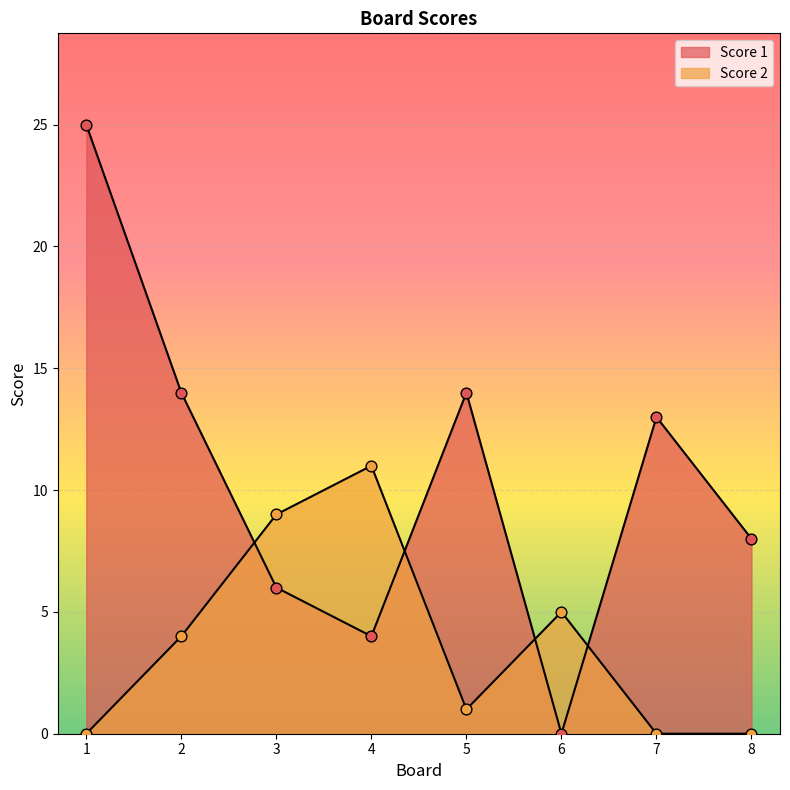

Which series has the largest total across all categories?

Score 1